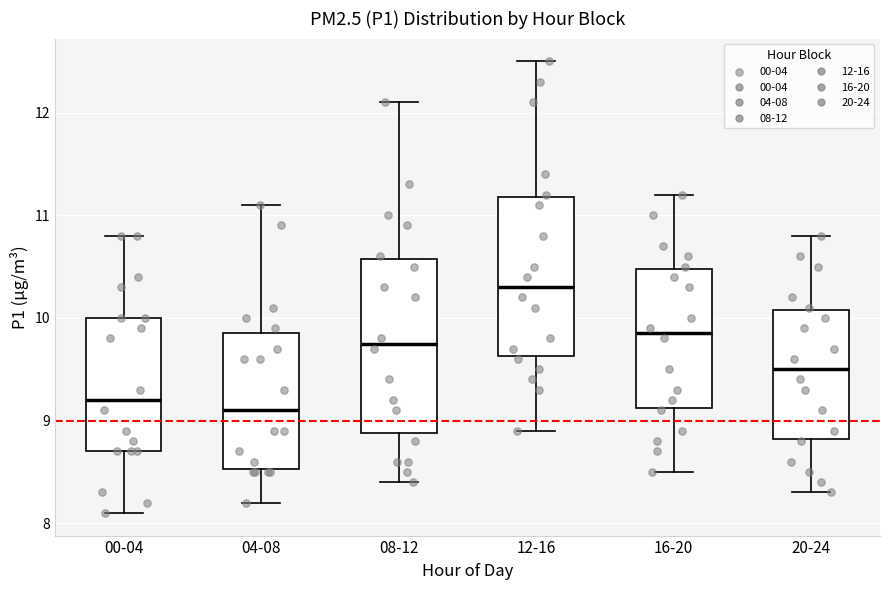

Where does the median line of the box for 08-12 sit on the y-axis? The values are not printed on the chart, so give them approximately, as read against the axis.

9.8